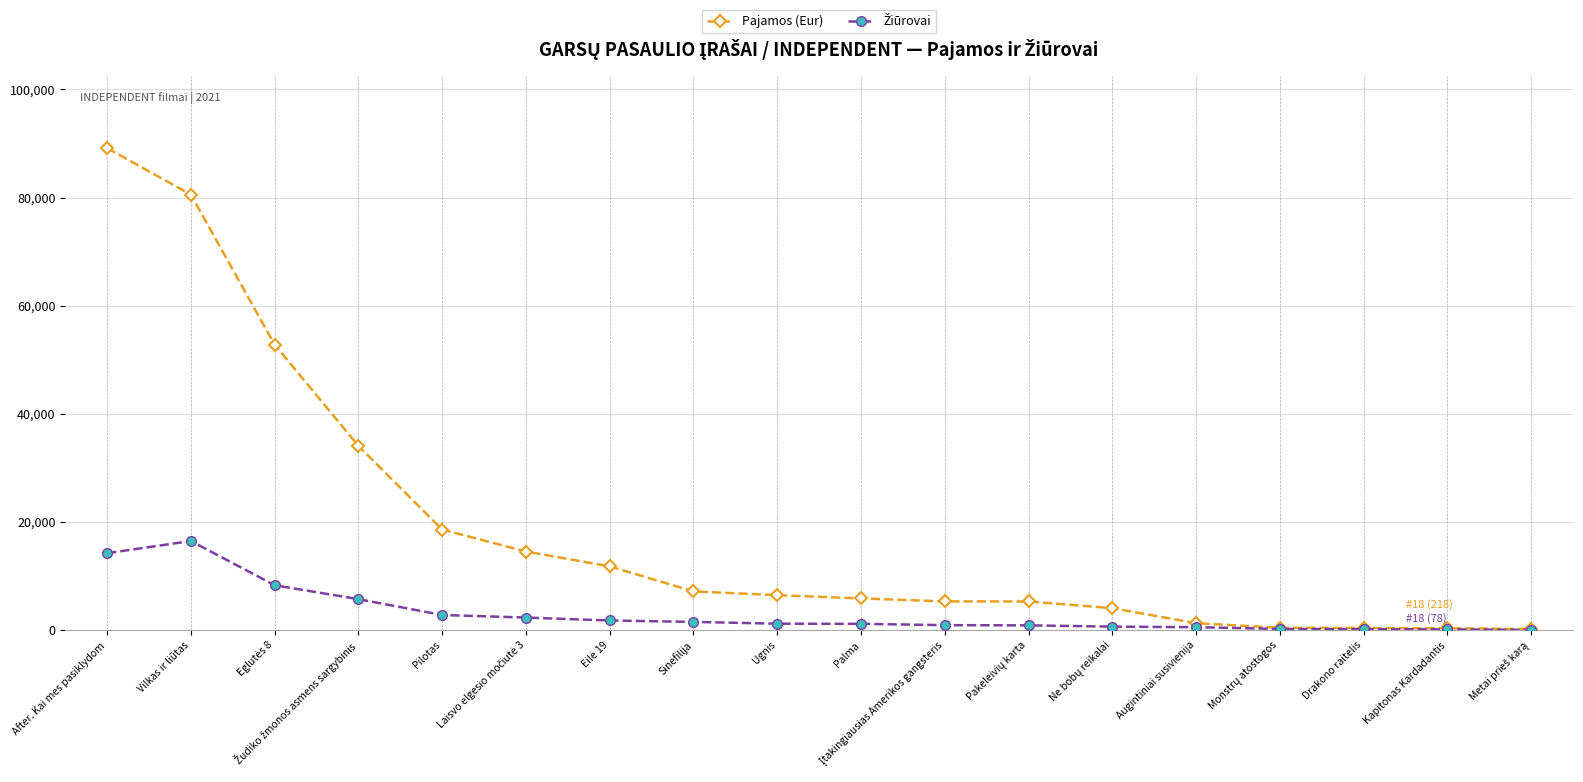

What is the label of the 9th point from the left?

Ugnis